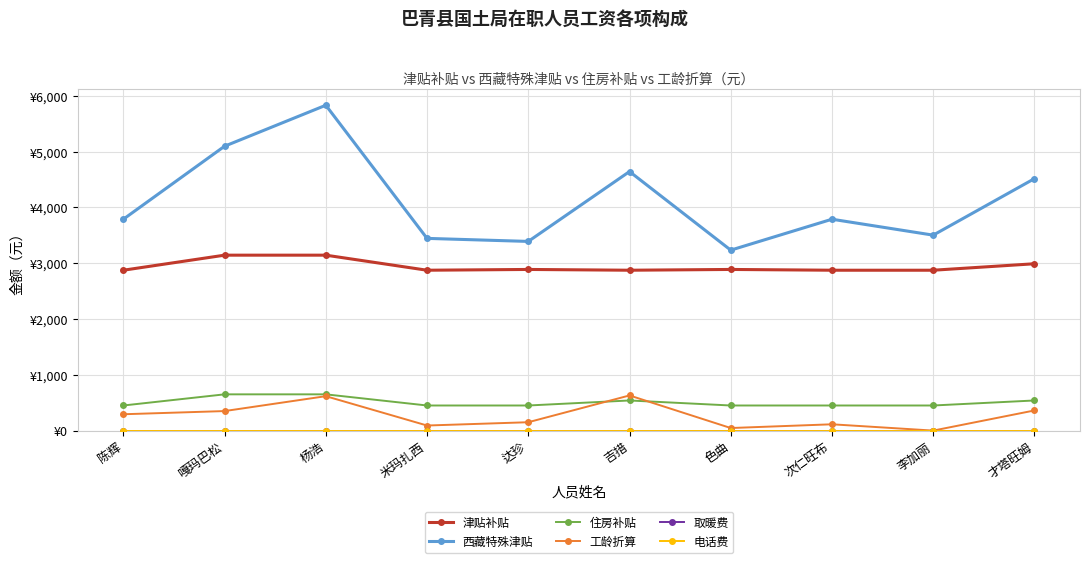

Is this an area chart (filled region under the line)?

No